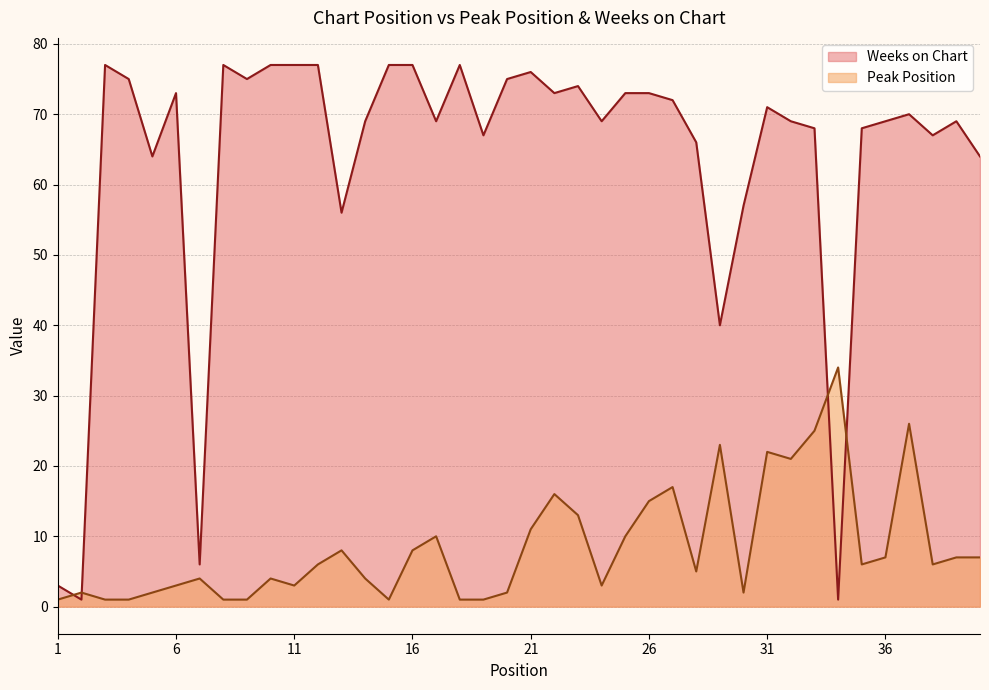

Which series has the largest range (max minus min)?

Weeks on Chart